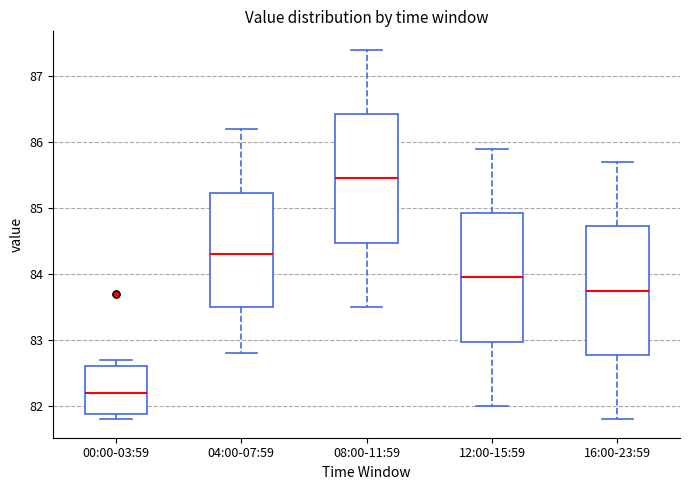

Reading left to right, transcribe this box plot: for each box, give where its median line is, the range the box spans, and where its two whiskers end, as read against the y-axis. The values are not printed on the chart, so give them approximately, as read against the axis.

00:00-03:59: median 82.2, box 81.9 to 82.6, whiskers 81.8 to 82.7
04:00-07:59: median 84.3, box 83.5 to 85.2, whiskers 82.8 to 86.2
08:00-11:59: median 85.5, box 84.5 to 86.4, whiskers 83.5 to 87.4
12:00-15:59: median 84.0, box 83.0 to 84.9, whiskers 82.0 to 85.9
16:00-23:59: median 83.8, box 82.8 to 84.7, whiskers 81.8 to 85.7